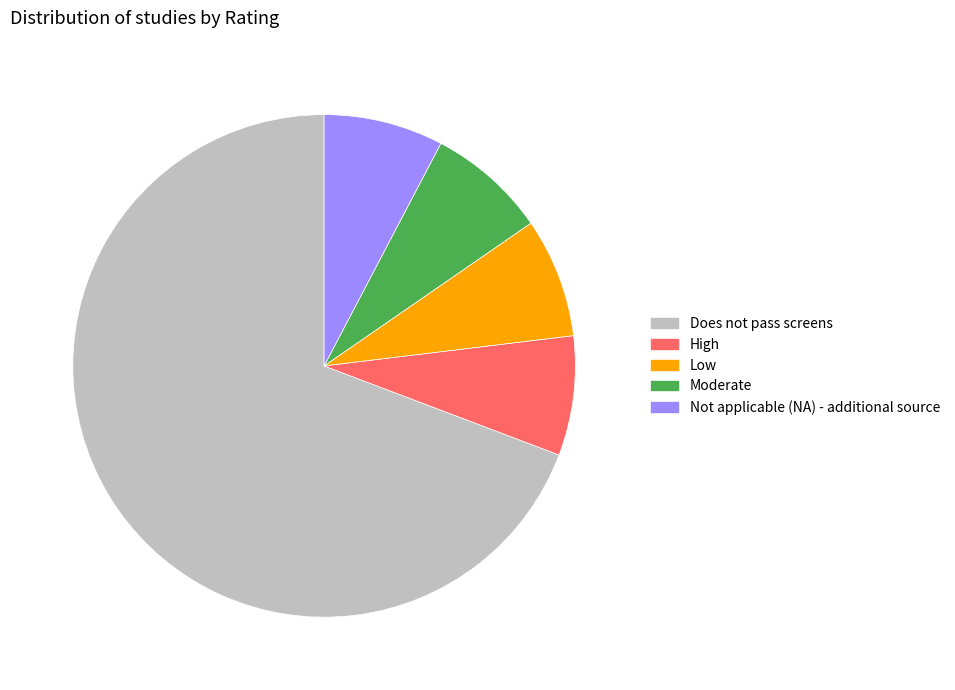

Is the sum of Not applicable (NA) - additional source and High greater than half?

No